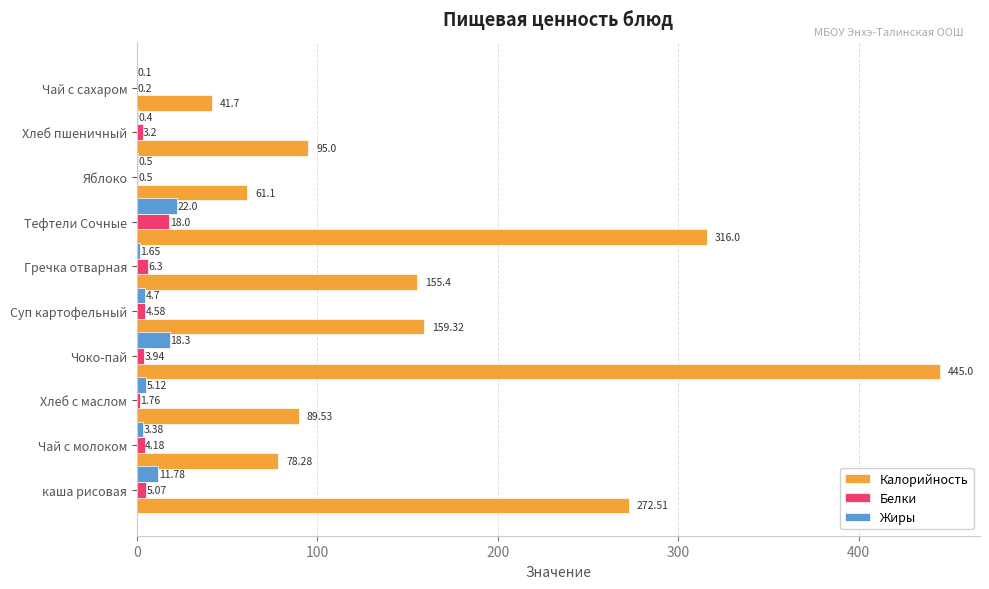

What is the sum of the Калорийность values at Чай с молоком and Чай с сахаром?

120.0